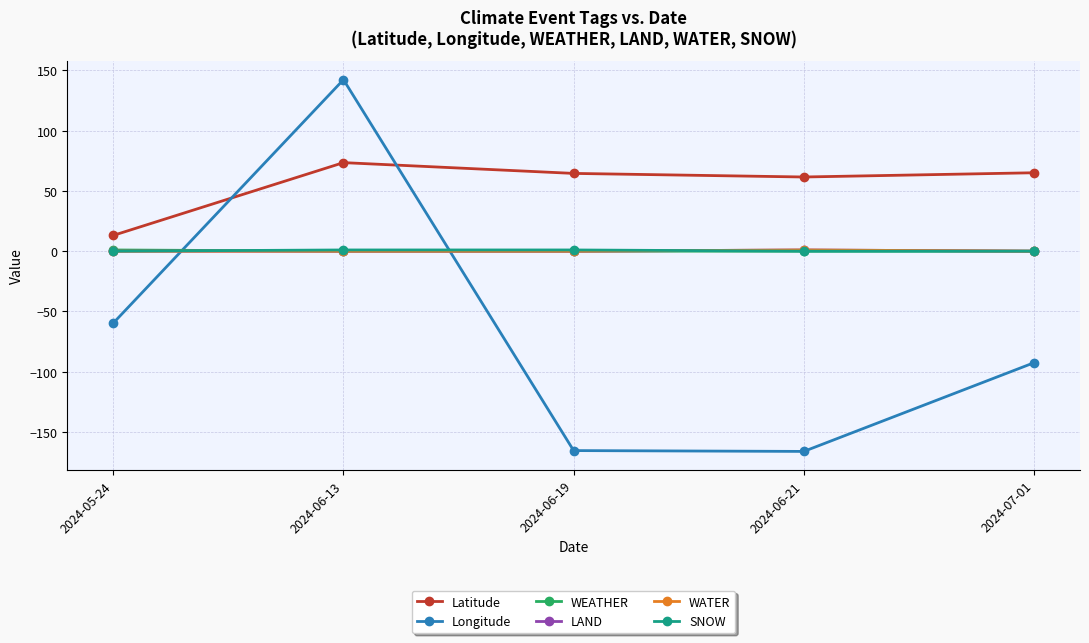

What is the difference between the highest and lowest values at 2024-07-01?

157.6